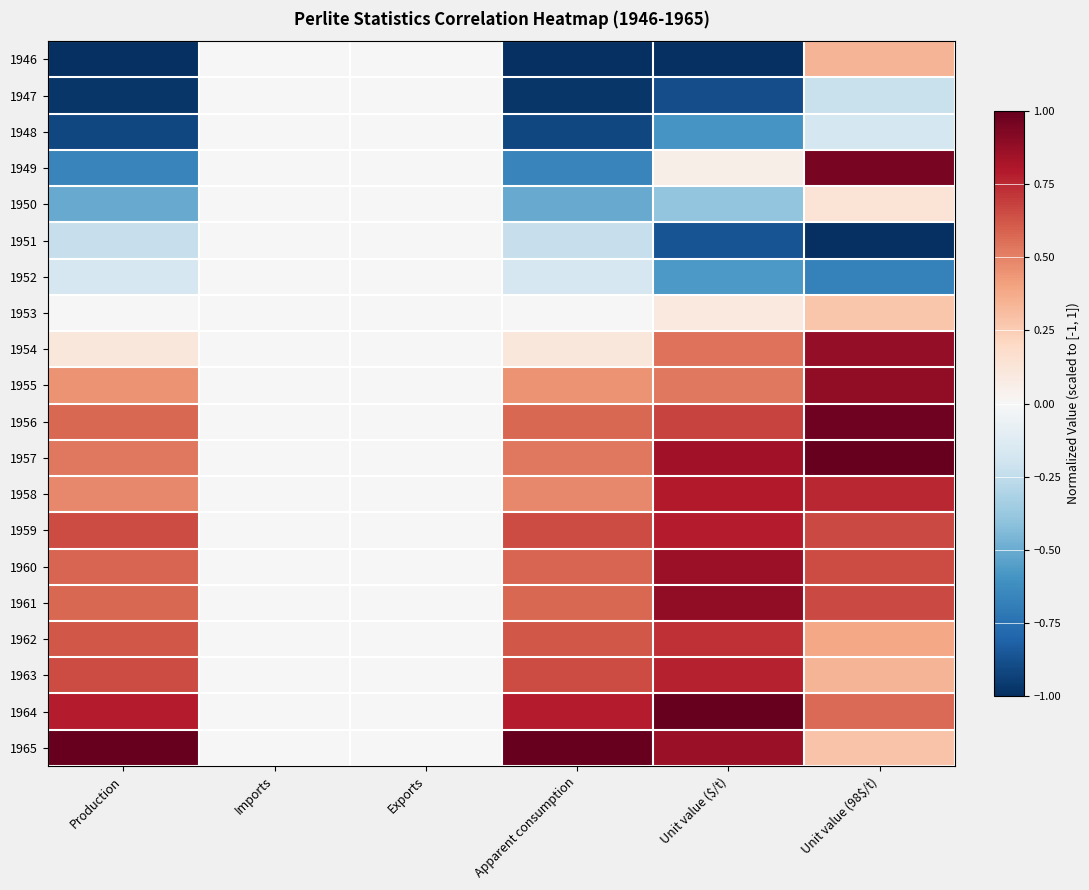

At how many categories does at least one series exceed 0?

4